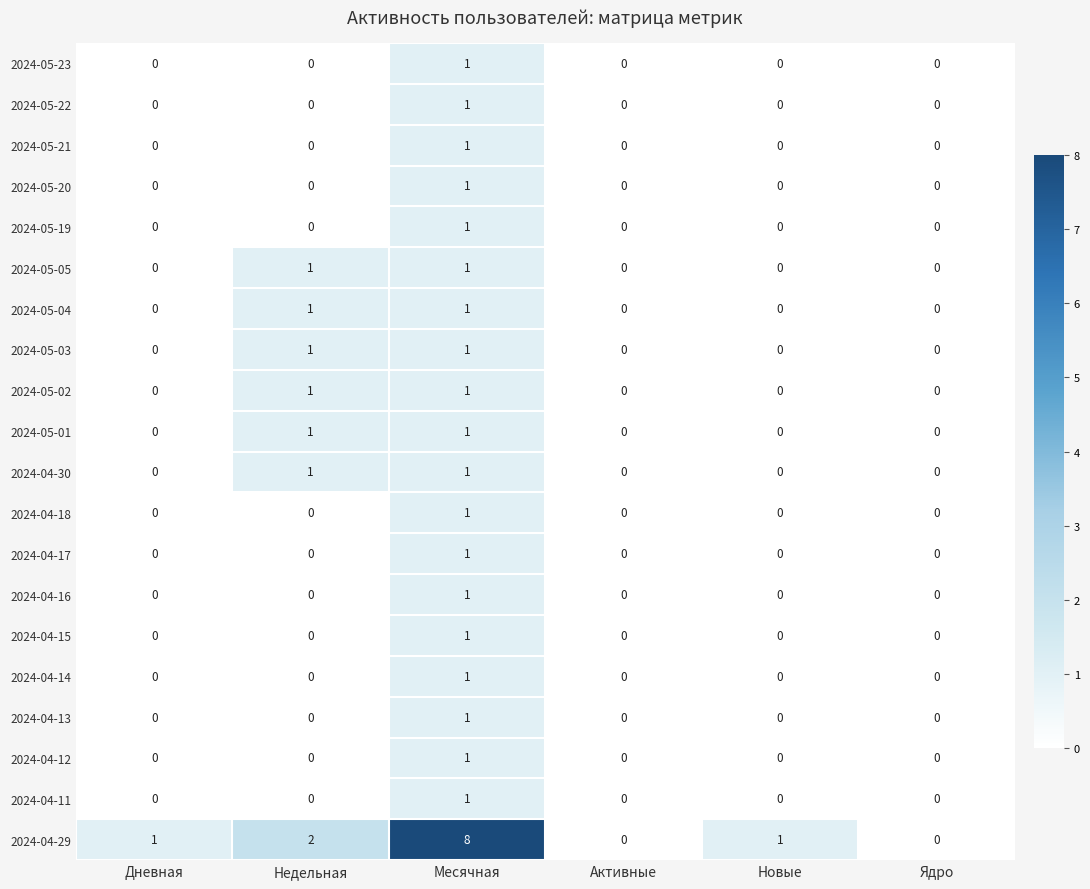

Which series has the largest total across all categories?

2024-04-29